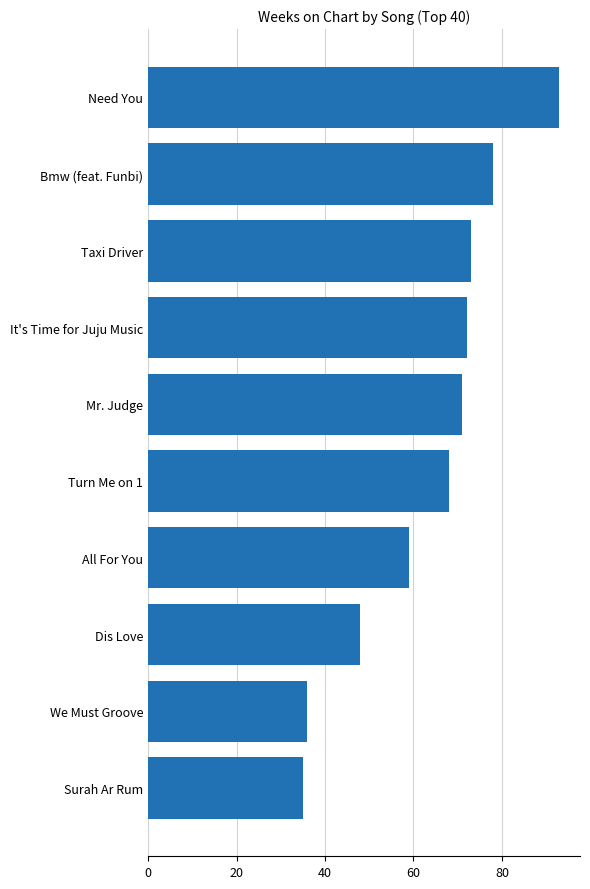

What is the difference between the second highest and second lowest values?

42